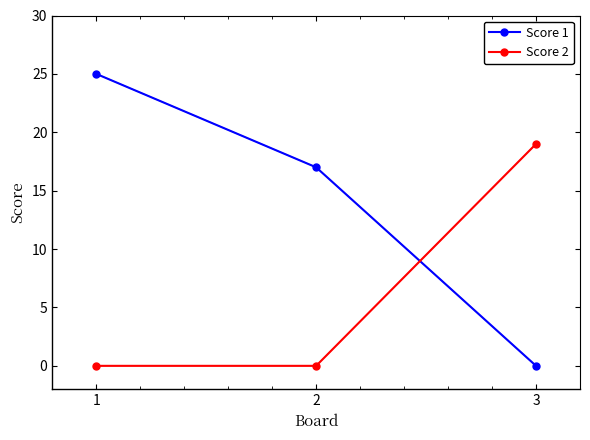

Which series has the largest range (max minus min)?

Score 1